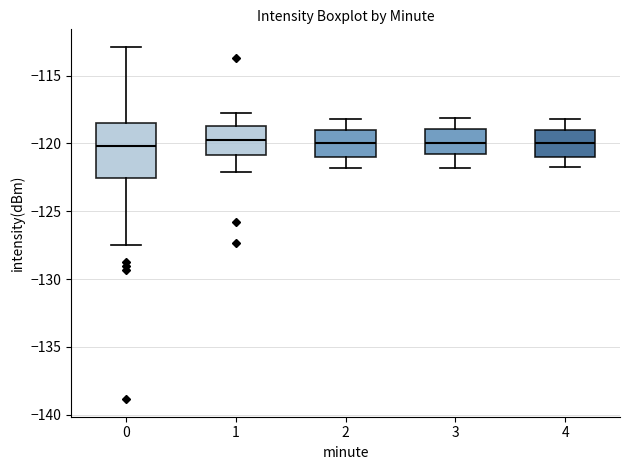

Reading left to right, transcribe this box plot: for each box, give where its median line is, the range the box spans, and where its two whiskers end, as read against the y-axis. The values are not printed on the chart, so give them approximately, as read against the axis.

0: median -120.0, box -122.5 to -118.5, whiskers -127.5 to -113.0
1: median -120.0, box -121.0 to -118.5, whiskers -122.0 to -117.5
2: median -120.0, box -121.0 to -119.0, whiskers -122.0 to -118.0
3: median -120.0, box -121.0 to -119.0, whiskers -122.0 to -118.0
4: median -120.0, box -121.0 to -119.0, whiskers -121.5 to -118.0